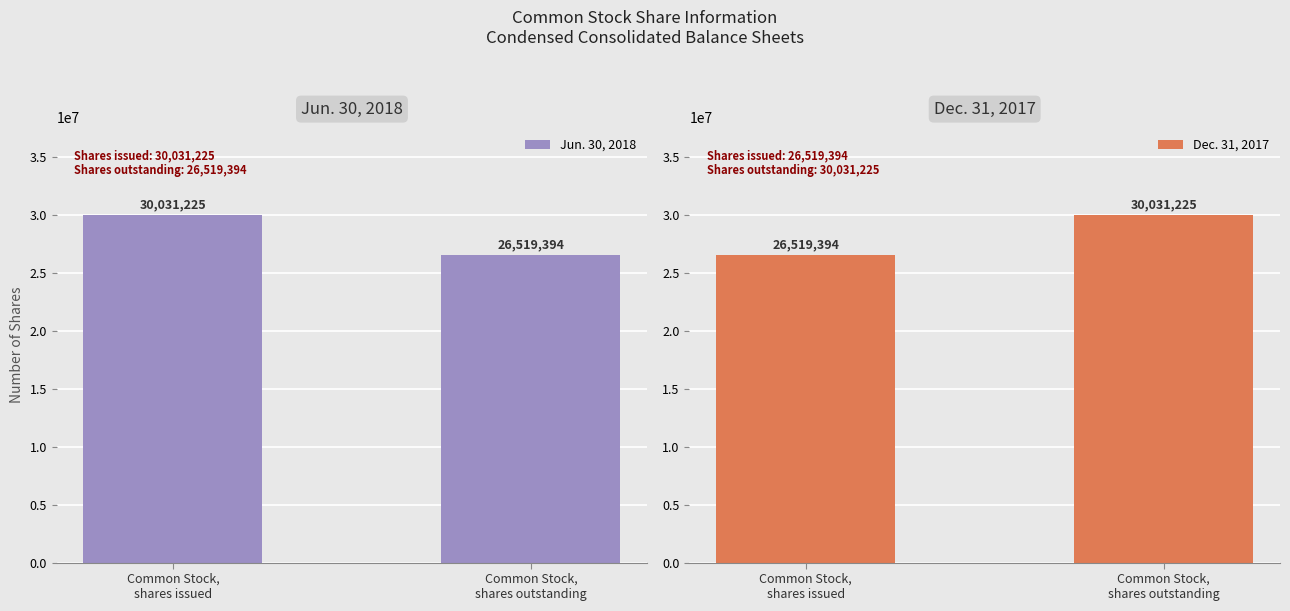

Rank the categories by Jun. 30, 2018 value from lowest to highest.

Common Stock,
shares outstanding, Common Stock,
shares issued